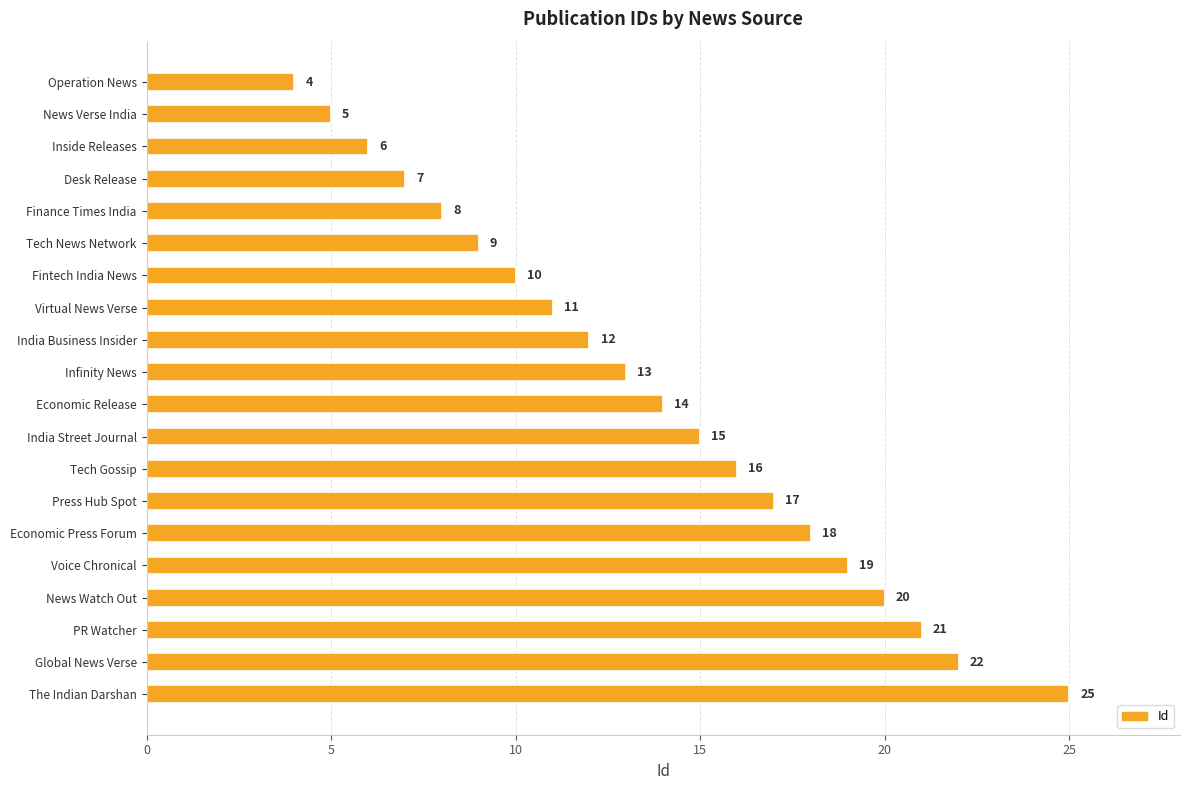

Reading top to bottom, list all the values displayed in this chart.

Operation News=4	News Verse India=5	Inside Releases=6	Desk Release=7	Finance Times India=8	Tech News Network=9	Fintech India News=10	Virtual News Verse=11	India Business Insider=12	Infinity News=13	Economic Release=14	India Street Journal=15	Tech Gossip=16	Press Hub Spot=17	Economic Press Forum=18	Voice Chronical=19	News Watch Out=20	PR Watcher=21	Global News Verse=22	The Indian Darshan=25